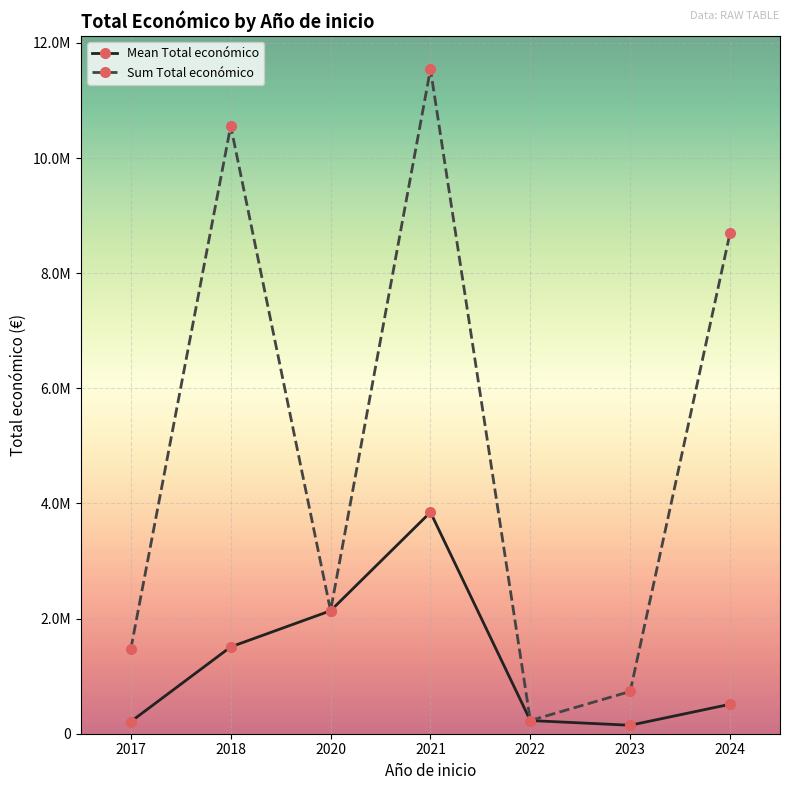

What is the total value across all series at 2023?

880934.4